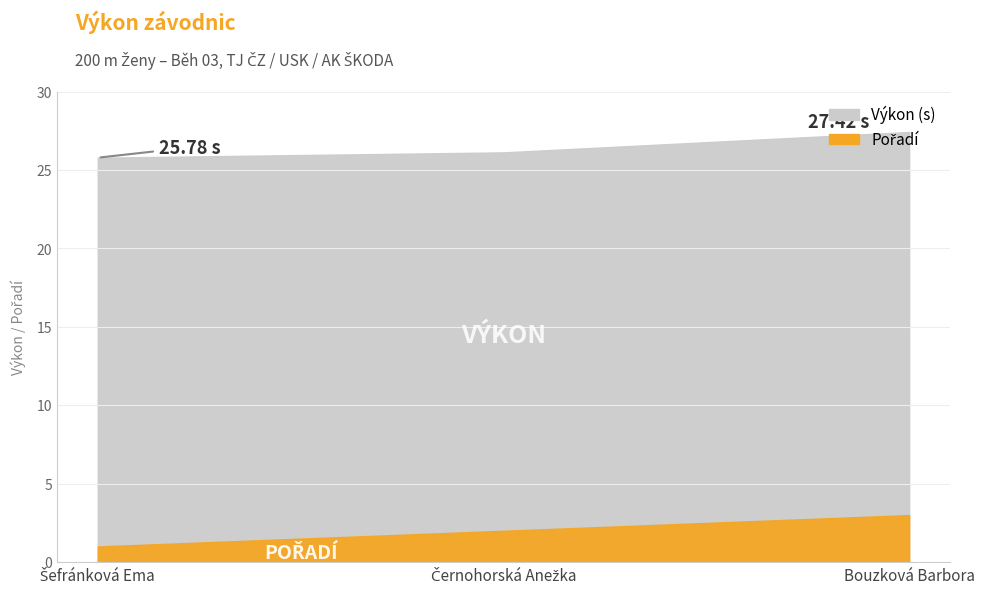

What is the label of the 2nd point from the right?

Černohorská Anežka